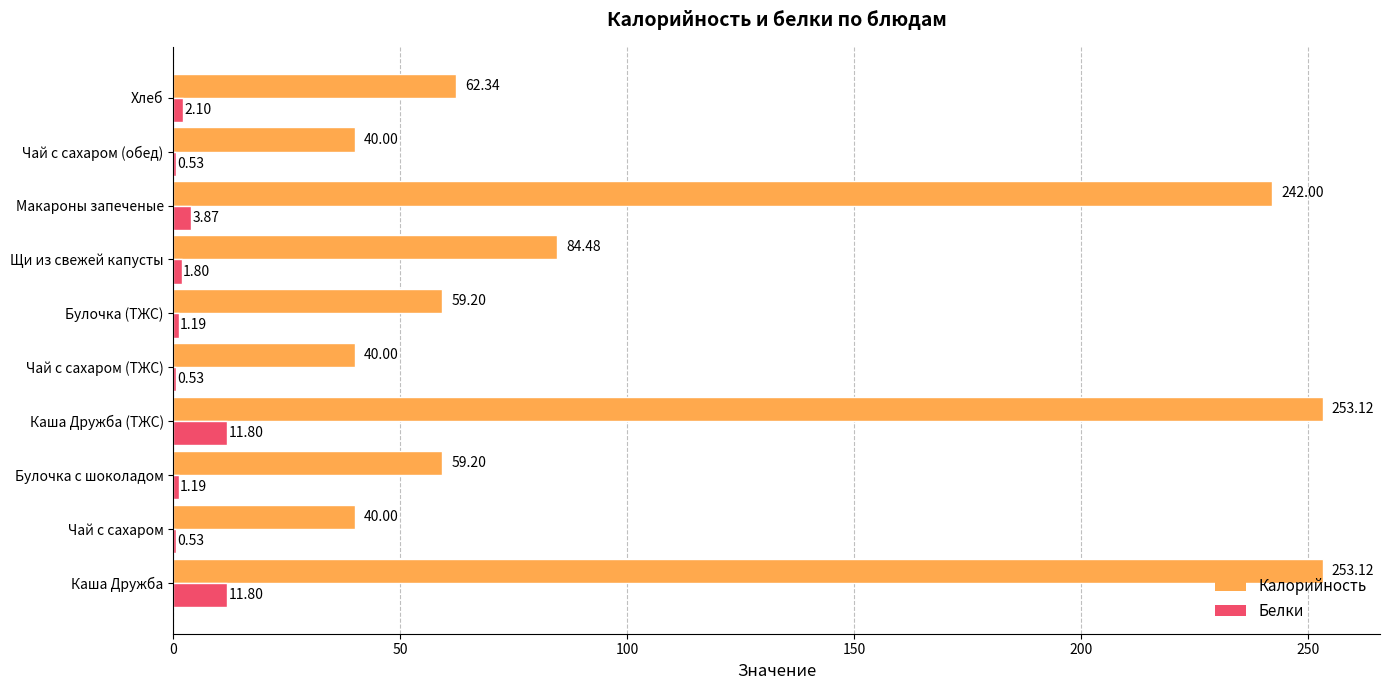

Between Каша Дружба (ТЖС) and Щи из свежей капусты, which series saw the biggest shift?

Калорийность